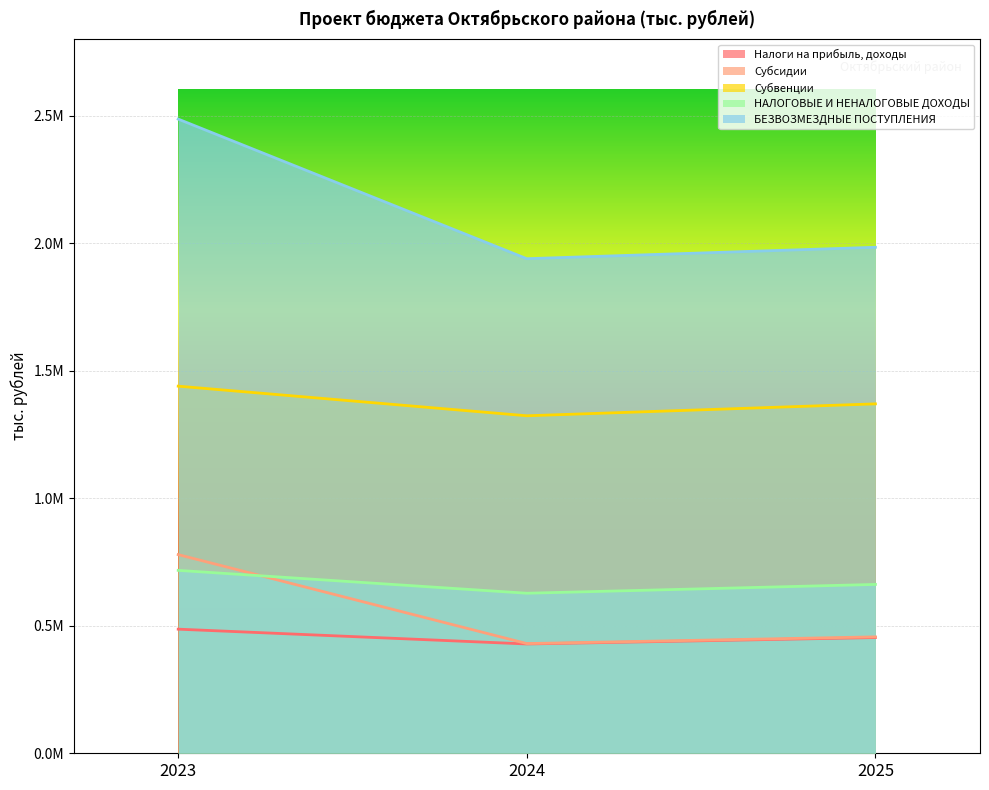

Where is Субвенции nearest to the value 1381148?

2025